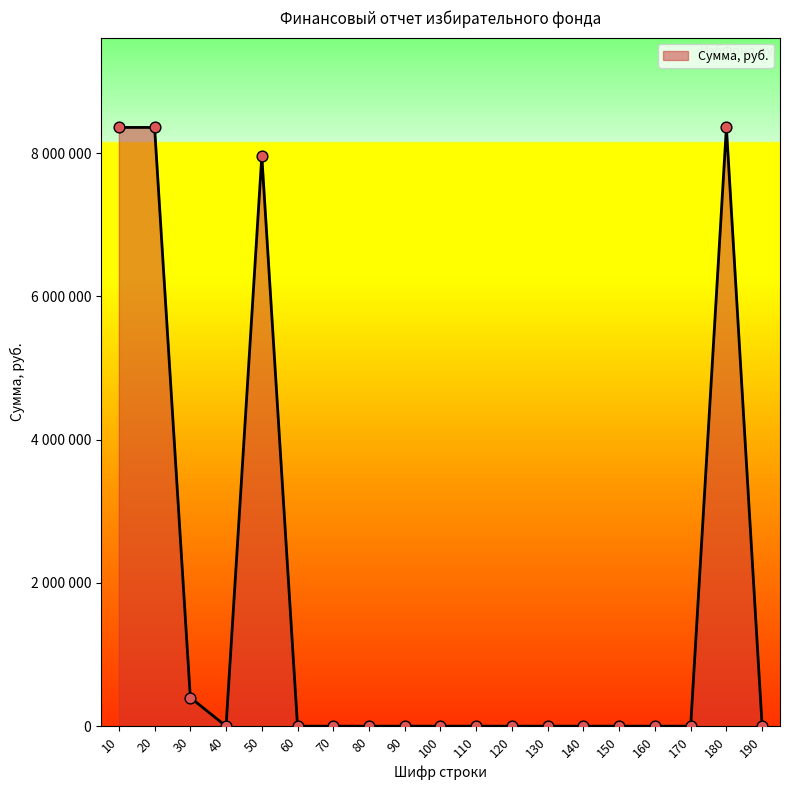

Is this an area chart (filled region under the line)?

Yes